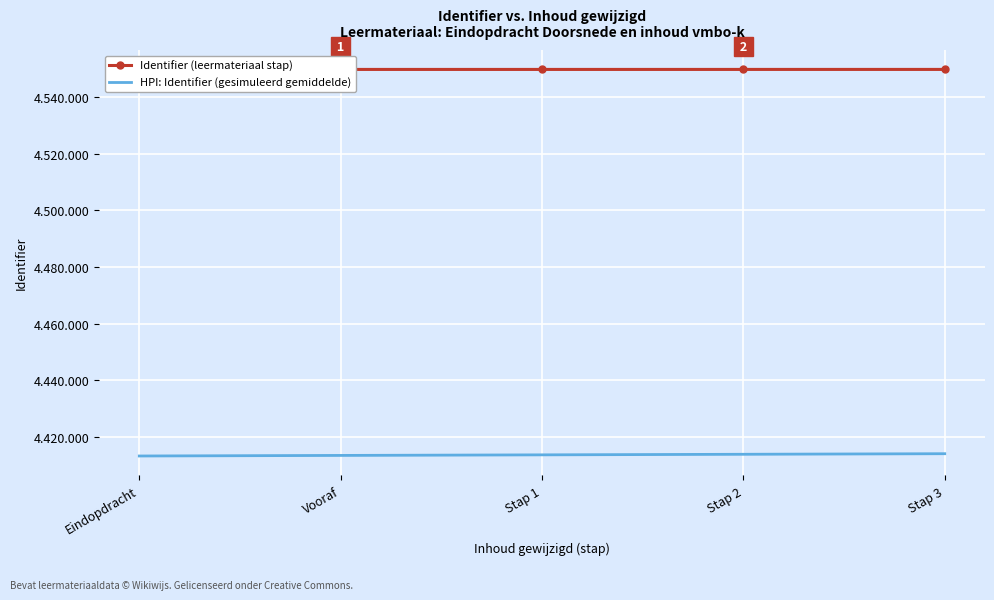

True or false: HPI: Identifier (gesimuleerd gemiddelde) has a value of 4413659.4 at Stap 1.

True